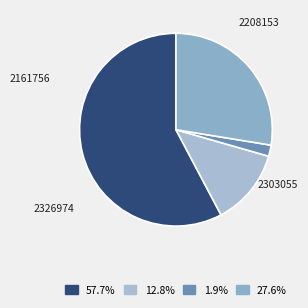

Which slice represents more than half of the pie?

2208153